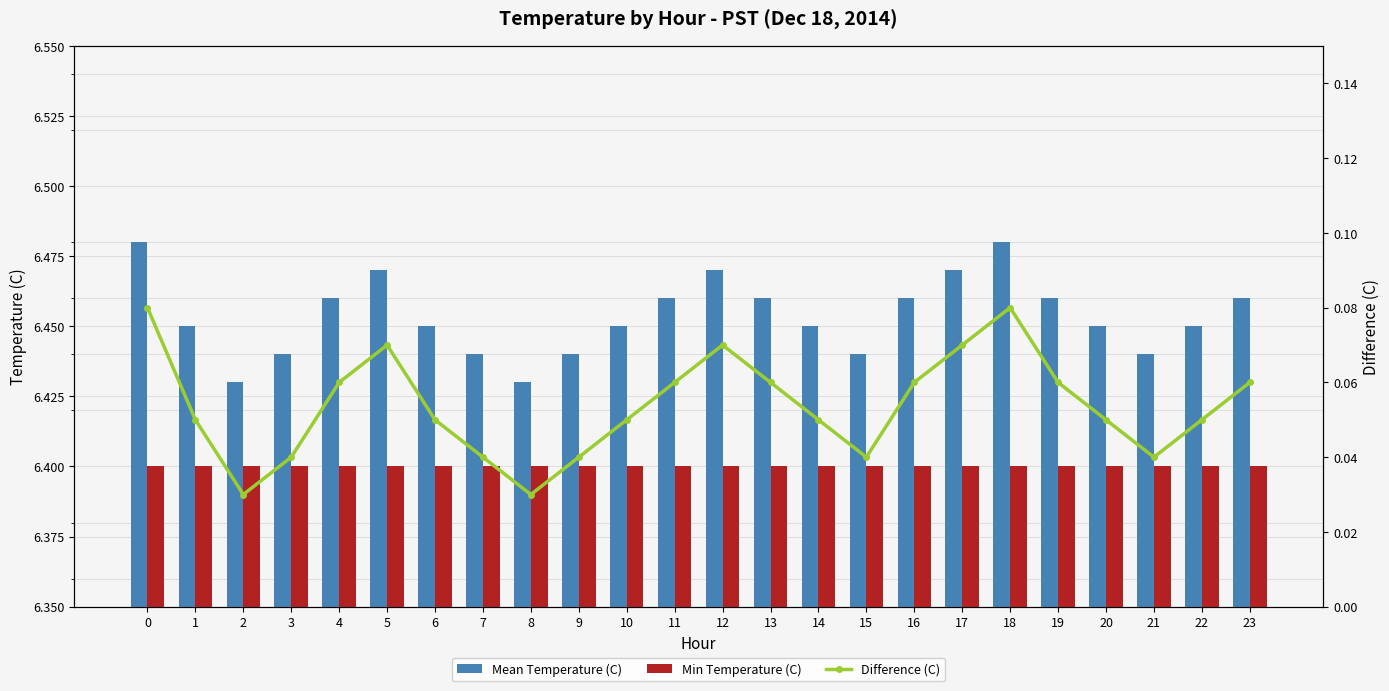

Reading right to left, extract all data points from this chart.

Mean Temperature (C): 23=6.5	22=6.5	21=6.4	20=6.5	19=6.5	18=6.5	17=6.5	16=6.5	15=6.4	14=6.5	13=6.5	12=6.5	11=6.5	10=6.5	9=6.4	8=6.4	7=6.4	6=6.5	5=6.5	4=6.5	3=6.4	2=6.4	1=6.5	0=6.5
Min Temperature (C): 23=6.4	22=6.4	21=6.4	20=6.4	19=6.4	18=6.4	17=6.4	16=6.4	15=6.4	14=6.4	13=6.4	12=6.4	11=6.4	10=6.4	9=6.4	8=6.4	7=6.4	6=6.4	5=6.4	4=6.4	3=6.4	2=6.4	1=6.4	0=6.4
Difference (C): 23=0.1	22=0.1	21=0.0	20=0.1	19=0.1	18=0.1	17=0.1	16=0.1	15=0.0	14=0.1	13=0.1	12=0.1	11=0.1	10=0.1	9=0.0	8=0.0	7=0.0	6=0.1	5=0.1	4=0.1	3=0.0	2=0.0	1=0.1	0=0.1